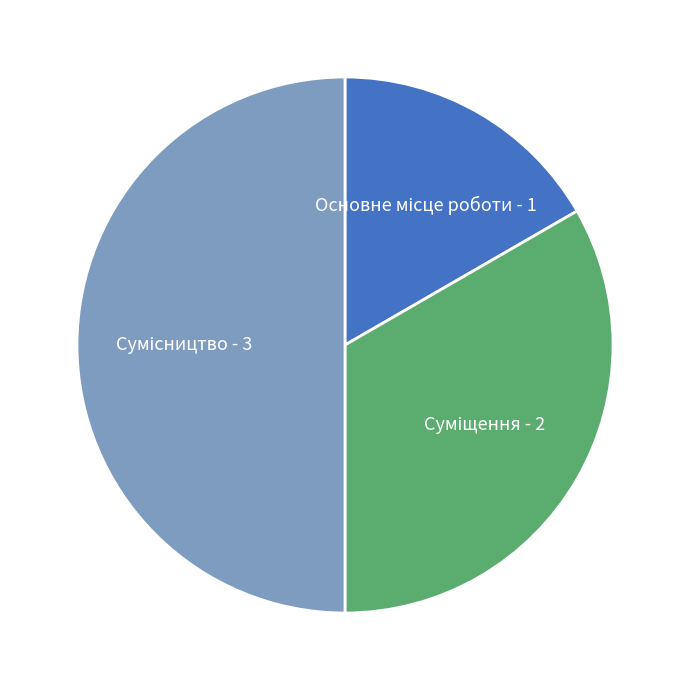

Count the number of slices in the pie.

3